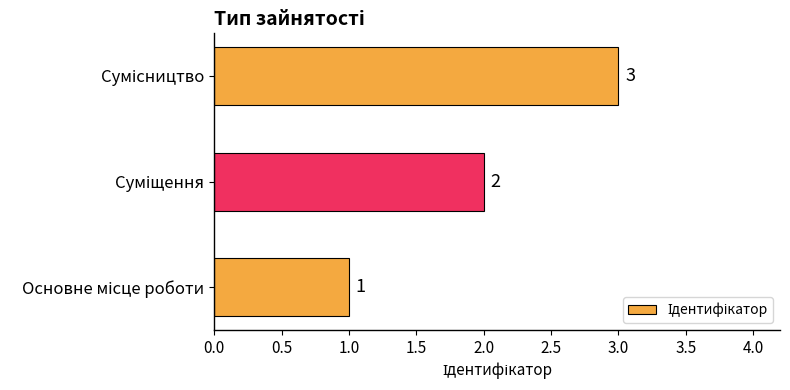

How many bars are there in total?

3